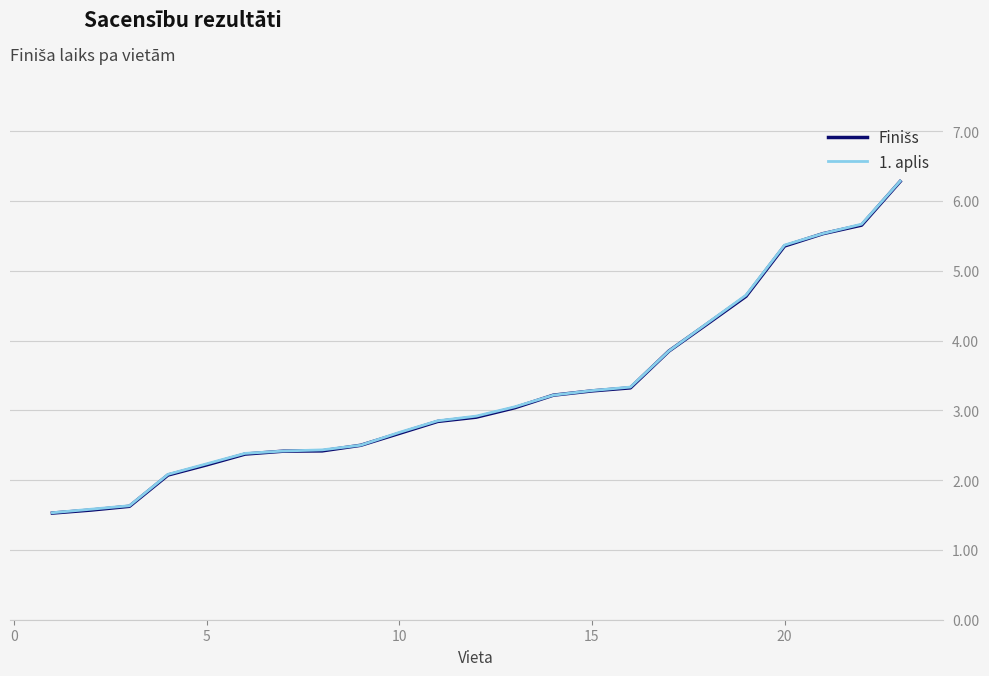

Is this an area chart (filled region under the line)?

No